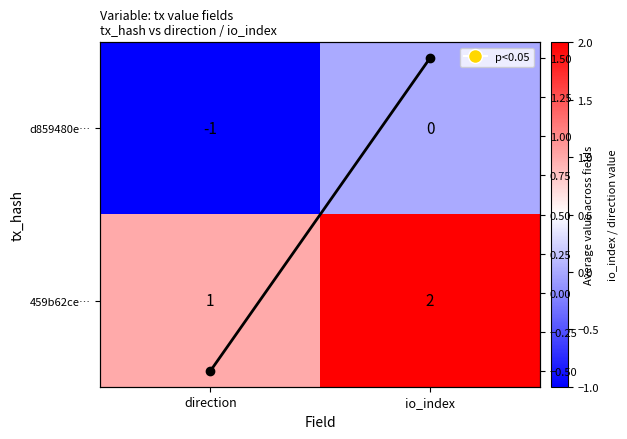

At how many categories does at least one series exceed 0?

2